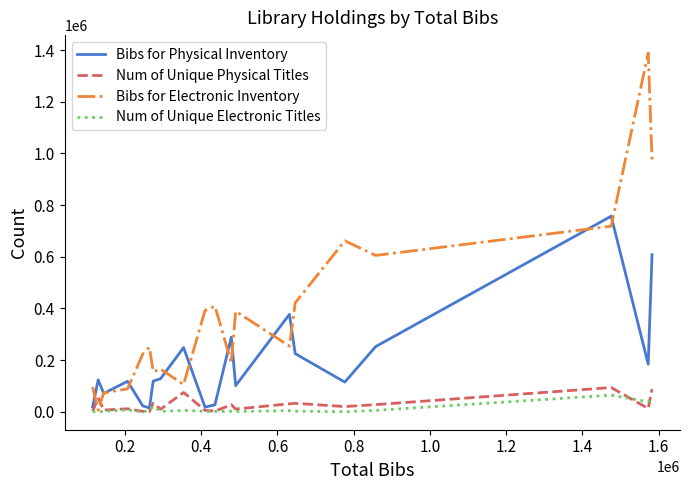

What is the highest value of the Num of Unique Physical Titles series?

93805